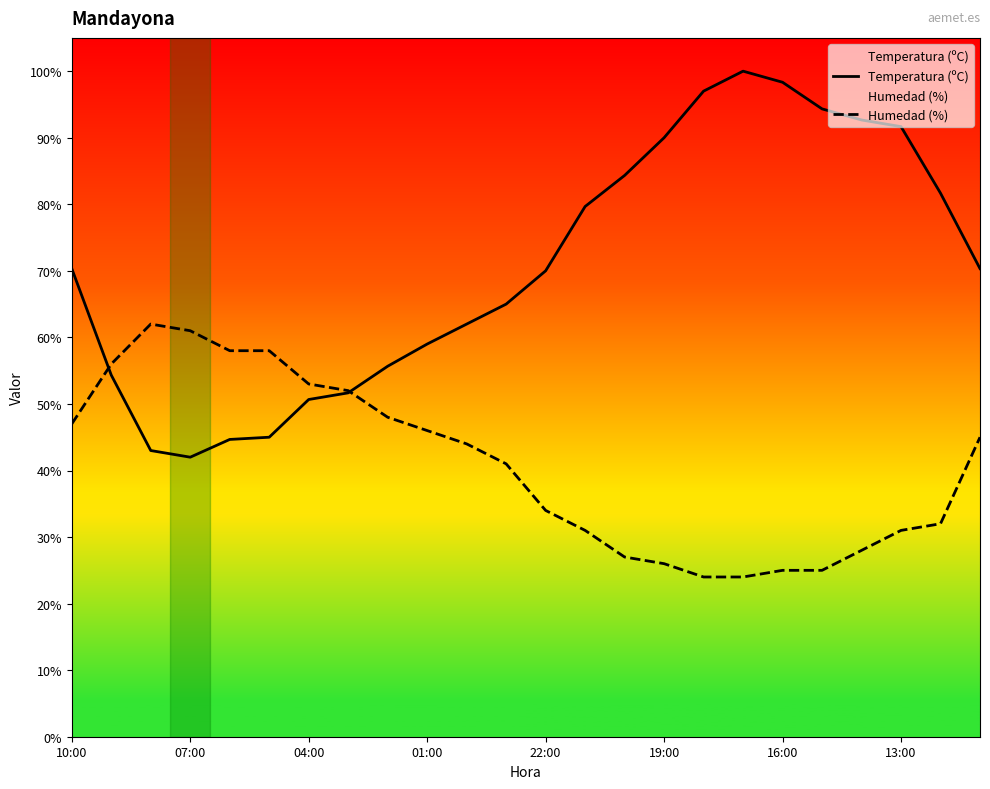

The Temperatura (ºC) series shows 92.7 at 20. True or false?

True